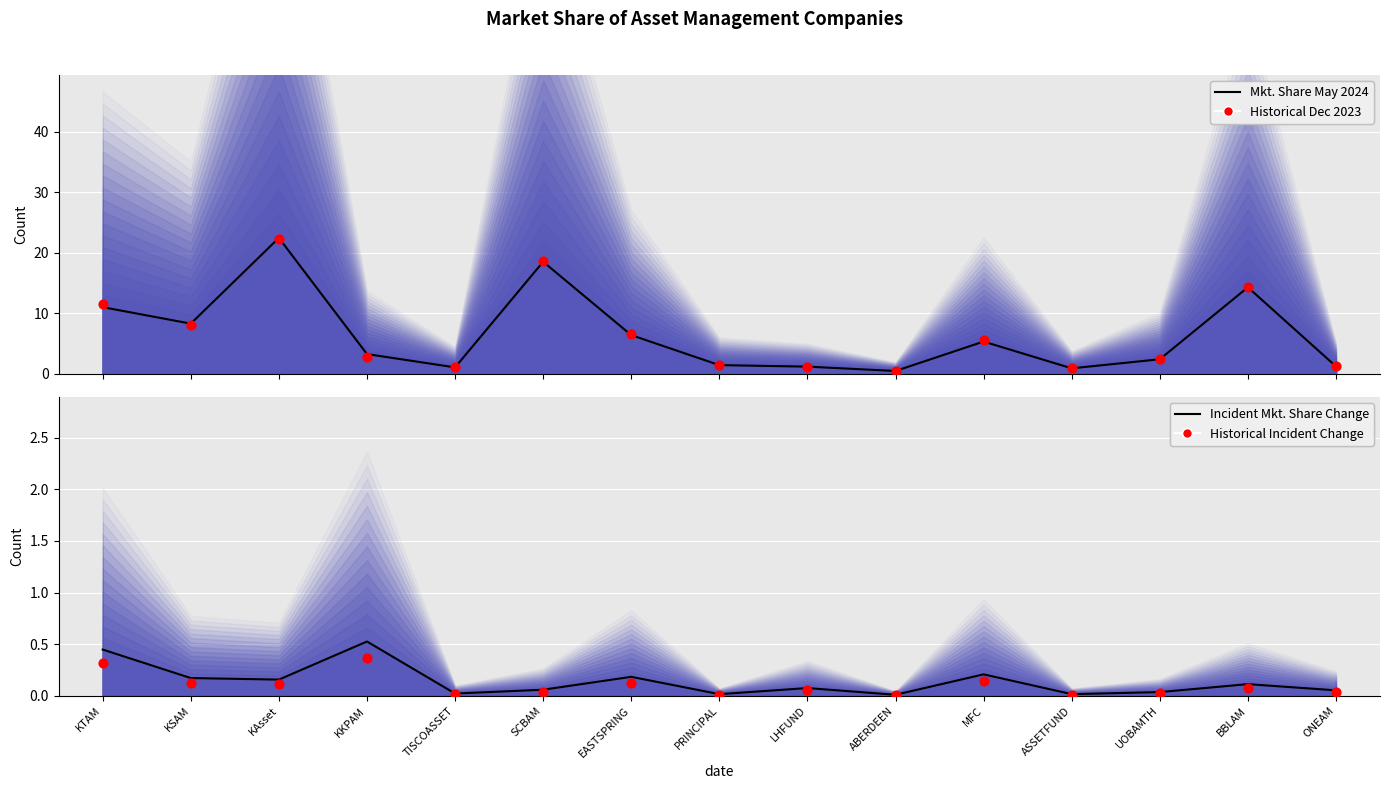

Which series reaches the maximum Y coordinate?

Mkt. Share May 2024 (line)